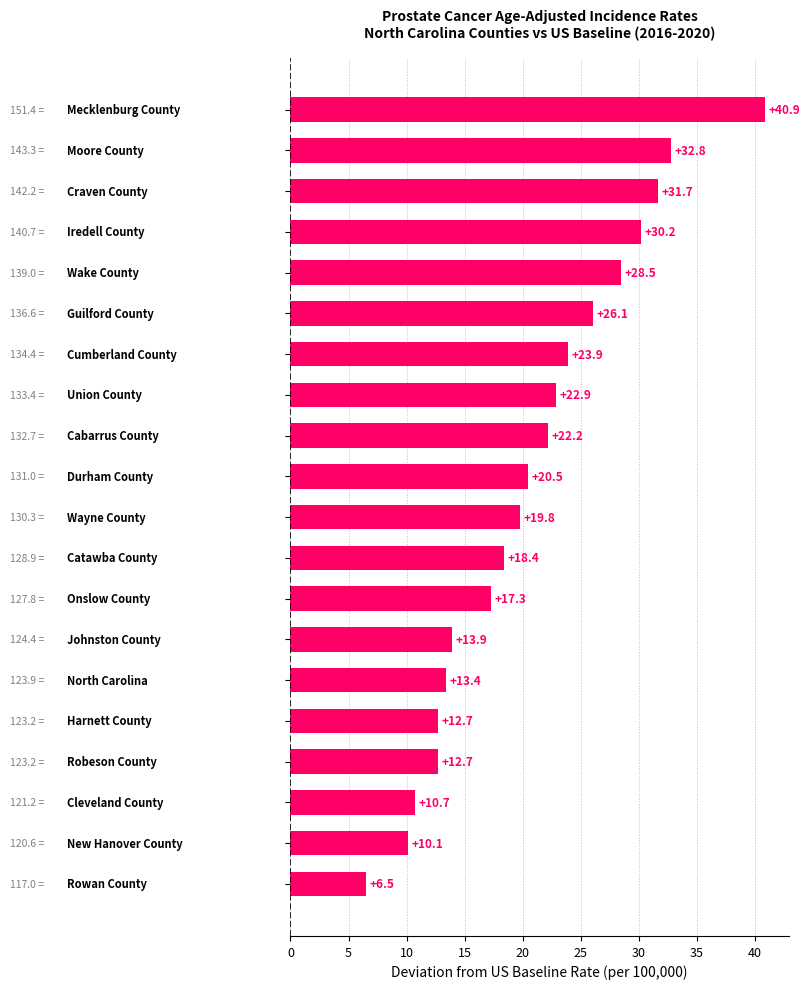

What is the difference between the maximum and minimum values?

34.4